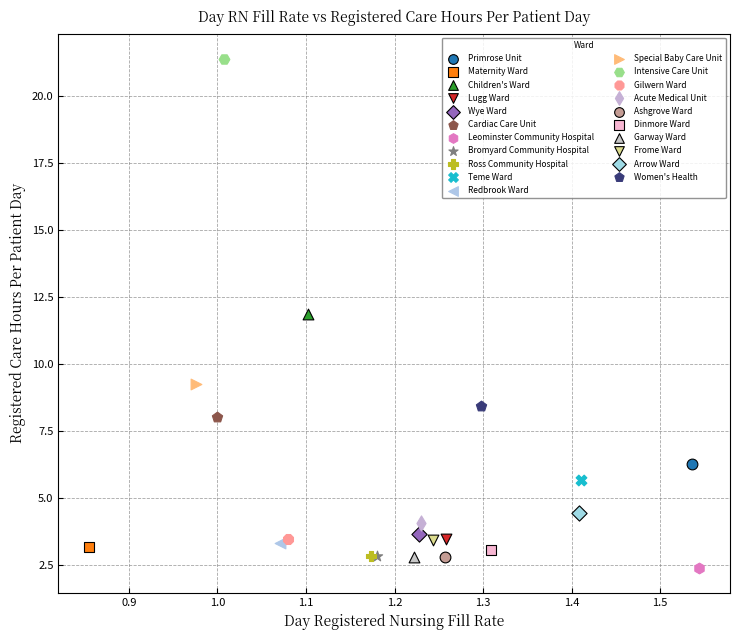

What are all the series names shown in the legend?

Primrose Unit, Maternity Ward, Children's Ward, Lugg Ward, Wye Ward, Cardiac Care Unit, Leominster Community Hospital, Bromyard Community Hospital, Ross Community Hospital, Teme Ward, Redbrook Ward, Special Baby Care Unit, Intensive Care Unit, Gilwern Ward, Acute Medical Unit, Ashgrove Ward, Dinmore Ward, Garway Ward, Frome Ward, Arrow Ward, Women's Health